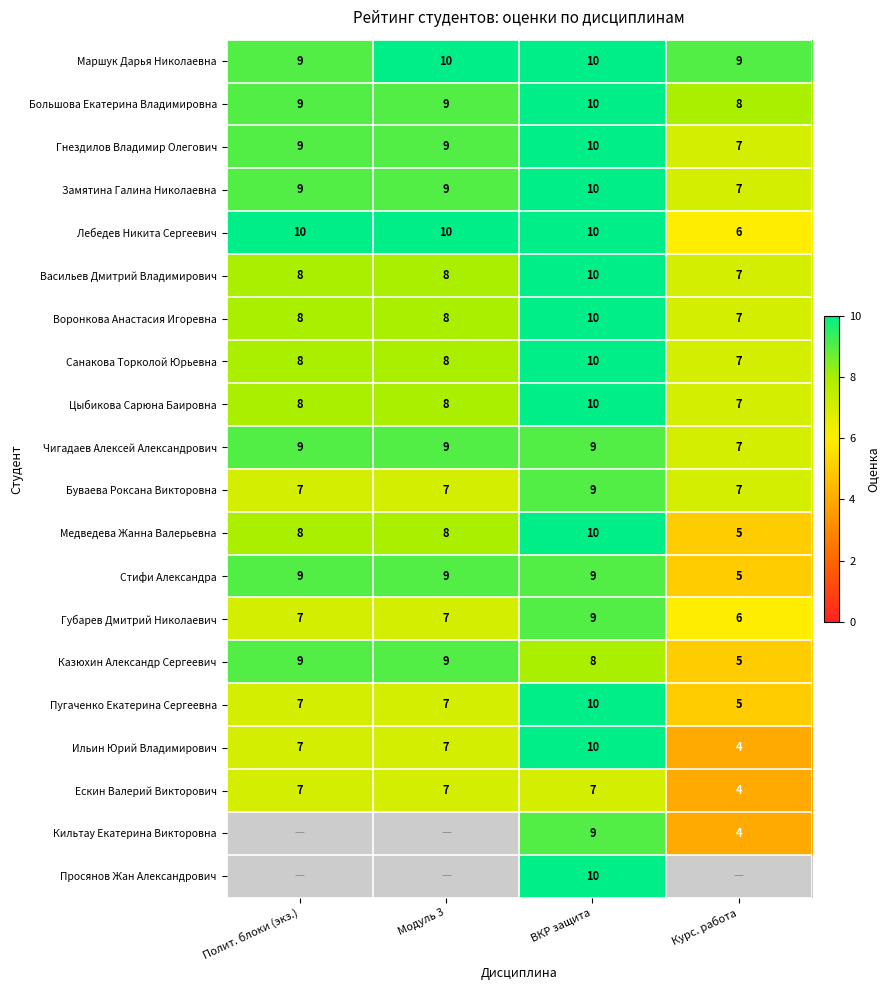

What is the sum of all Васильев Дмитрий Владимирович values?

33